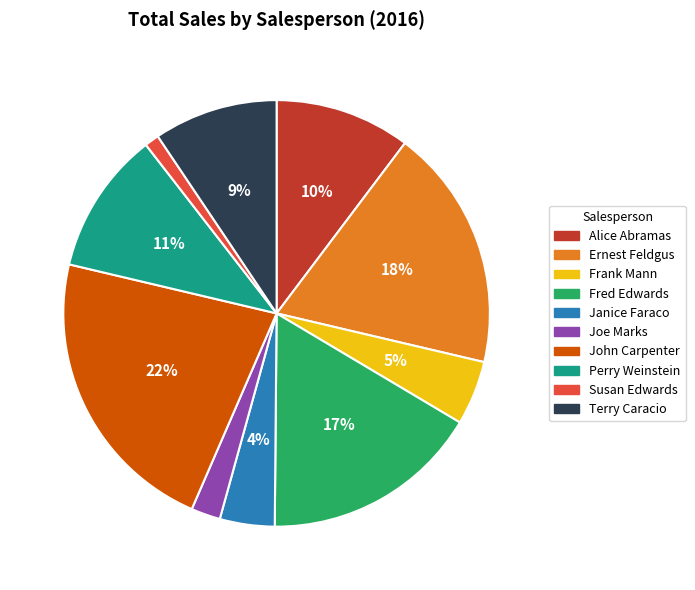

Which has a higher value, Susan Edwards or Alice Abramas?

Alice Abramas